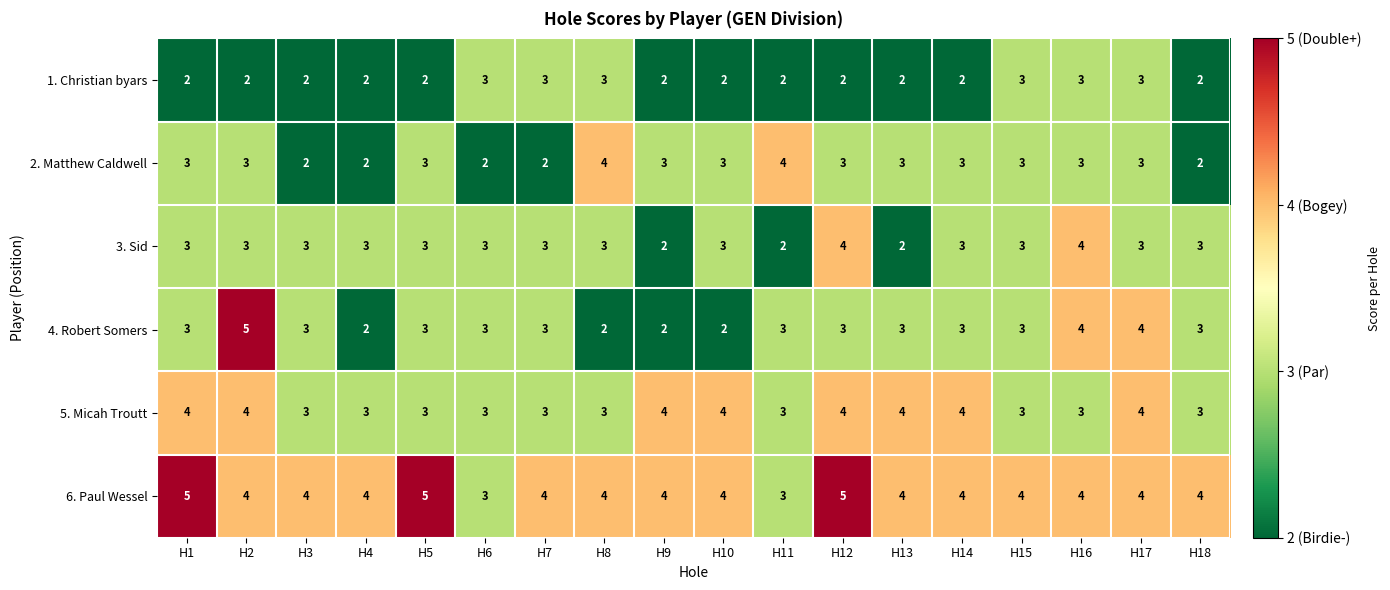

At how many categories does at least one series exceed 2?

18